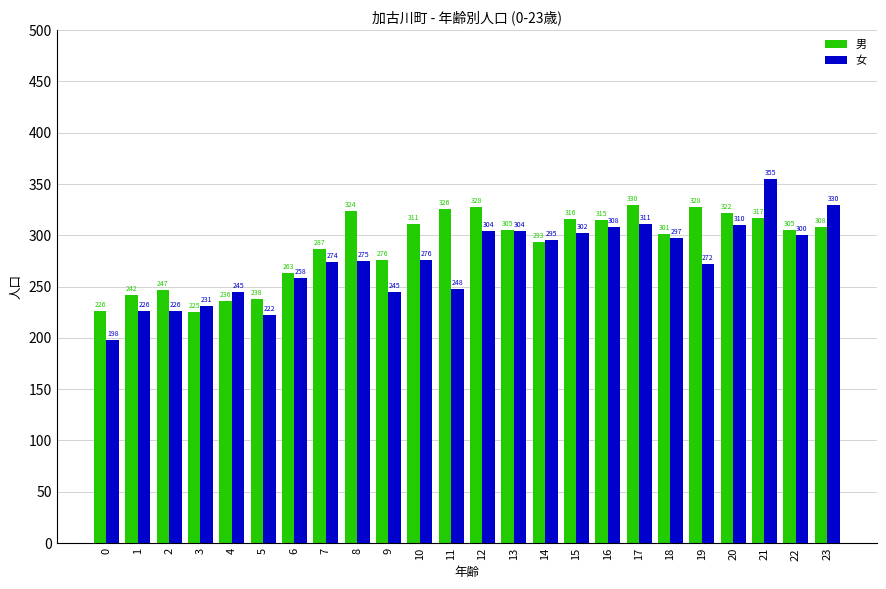

What are all the series names shown in the legend?

男, 女